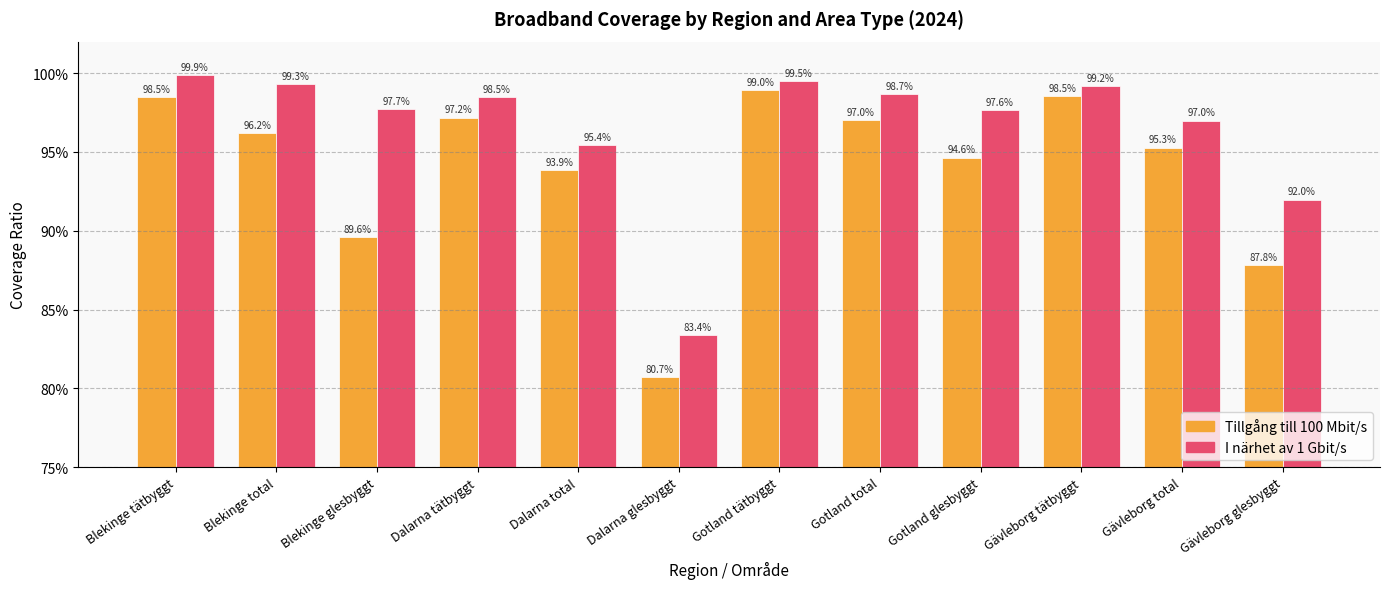

Are the bars horizontal?

No